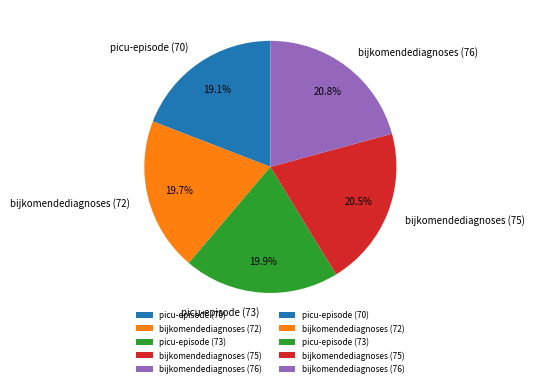

Is the sum of bijkomendediagnoses (75) and picu-episode (73) greater than half?

No